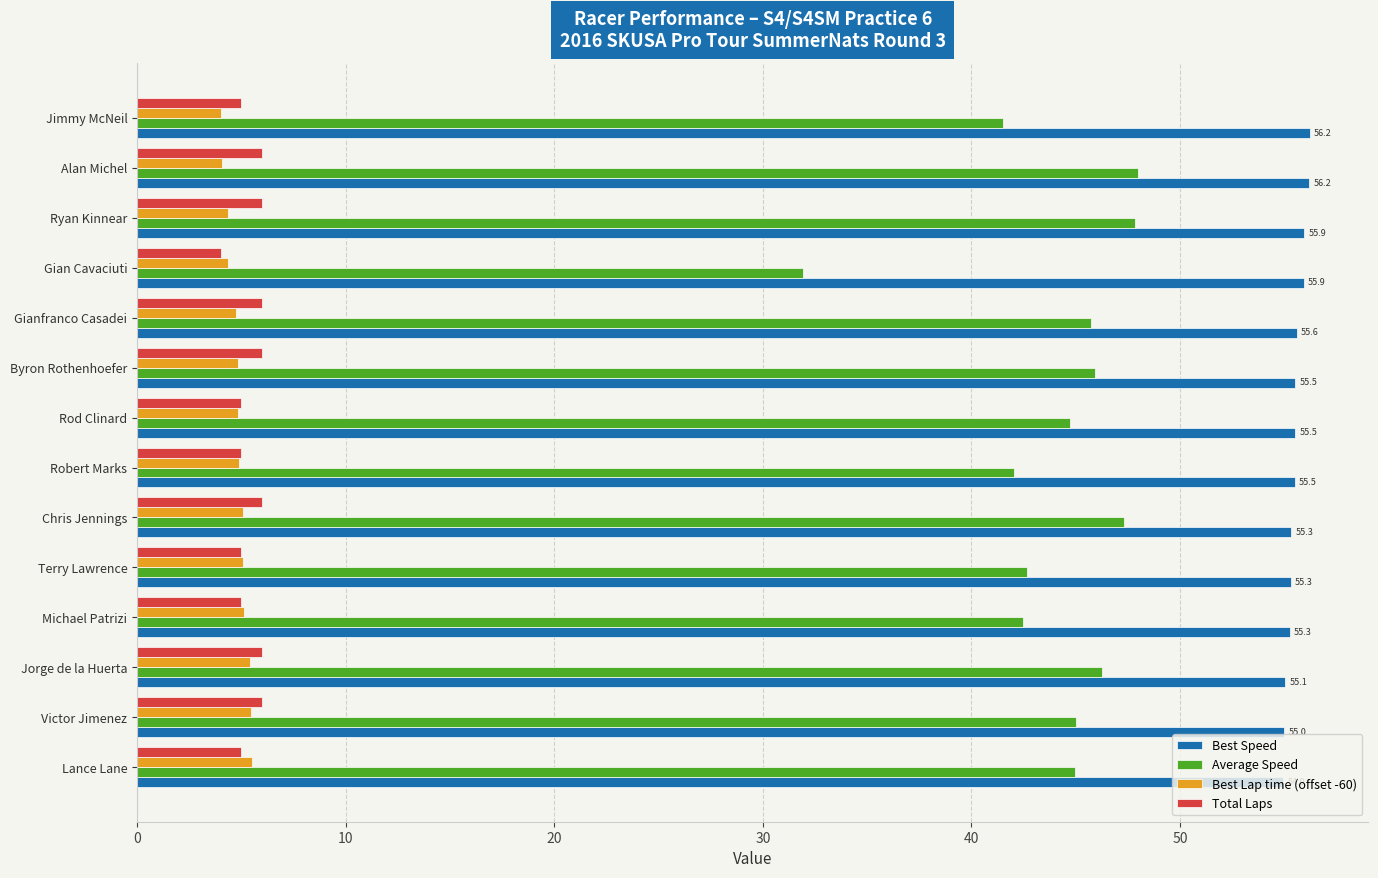

What is the difference between the maximum and second lowest values in the Average Speed series?

6.4